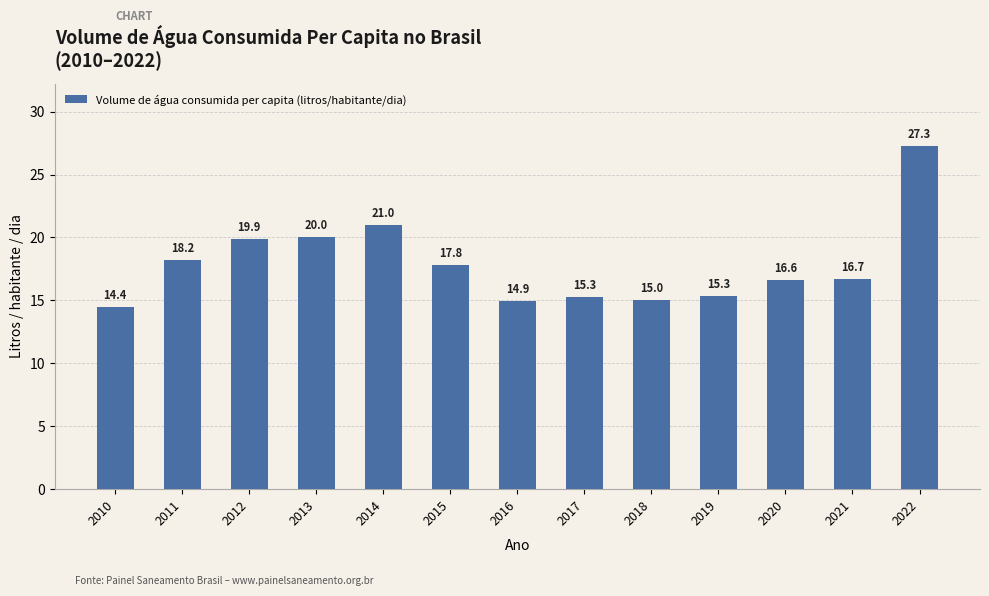

How many bars are there in total?

13